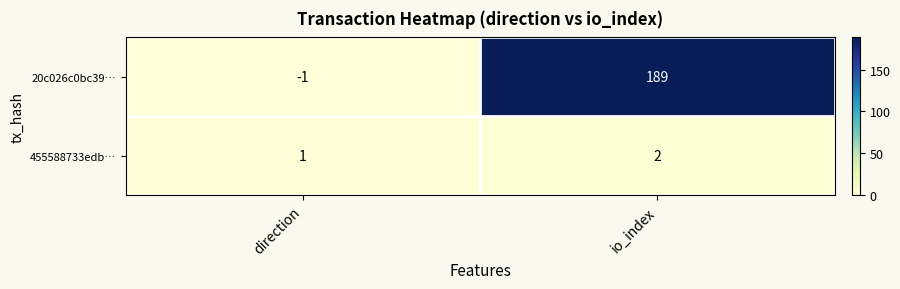

List the series in order of their overall mean, highest first.

20c026c0bc39…, 455588733edb…